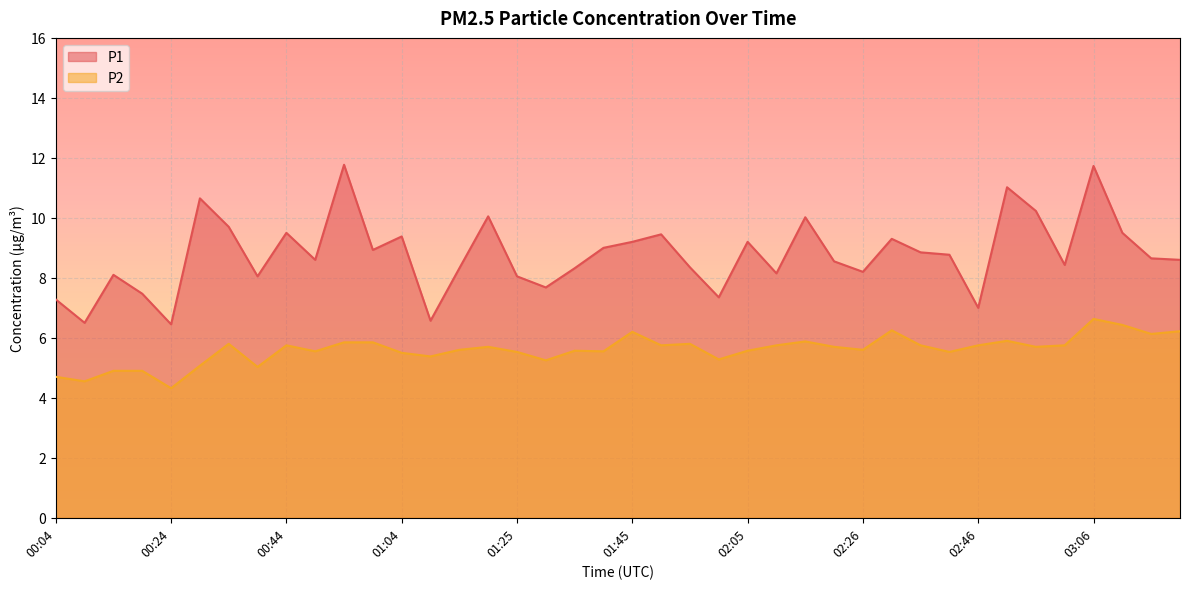

Between 01:10 and 03:21, which series saw the biggest shift?

P1